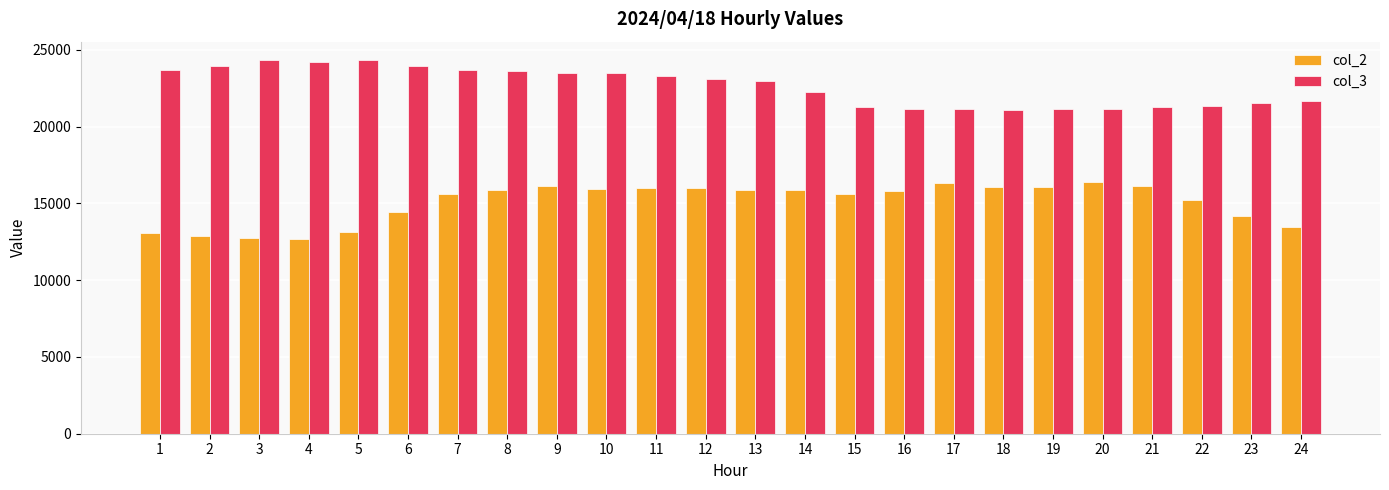

The value of col_2 at 6 is 9330. True or false?

False